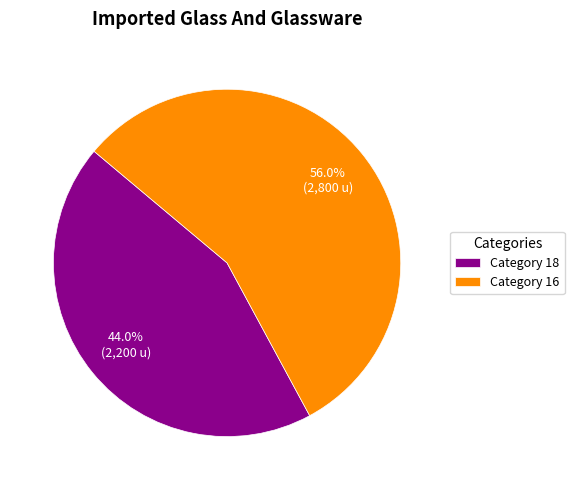

What is the majority slice?

Category 16